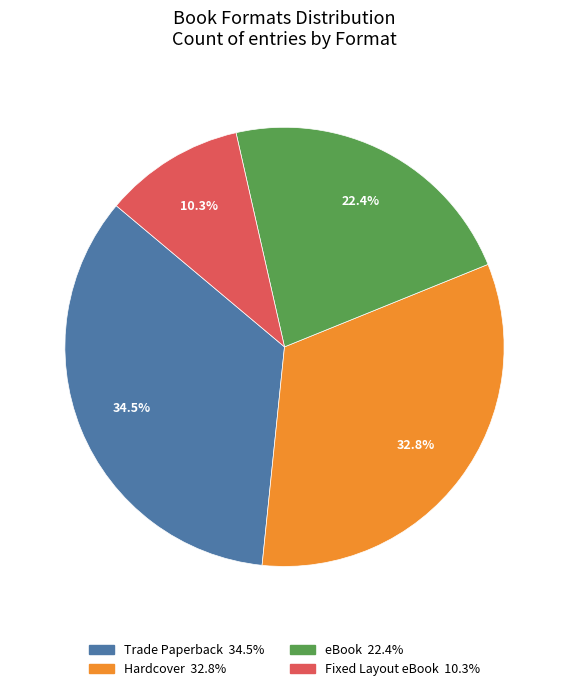

To the nearest percent, what is the combined percentage of Hardcover and Fixed Layout eBook?

43%